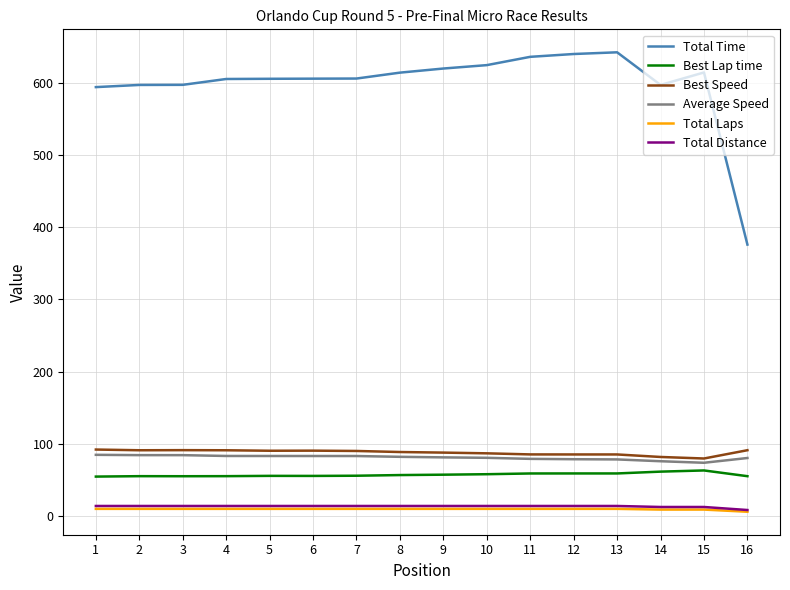

What is the sum of the Total Time values at 1 and 9?

1213.9